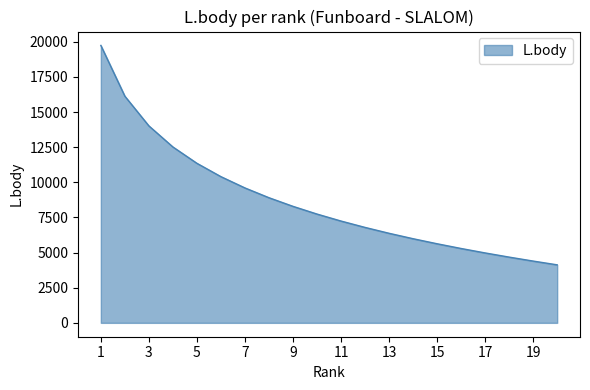

What is the smallest value displayed?

4128